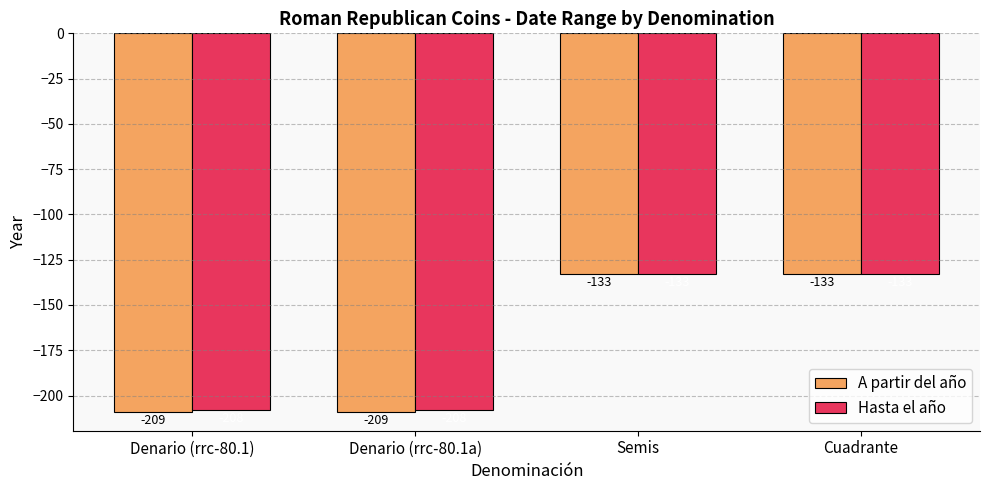

How many categories are shown in the chart?

4